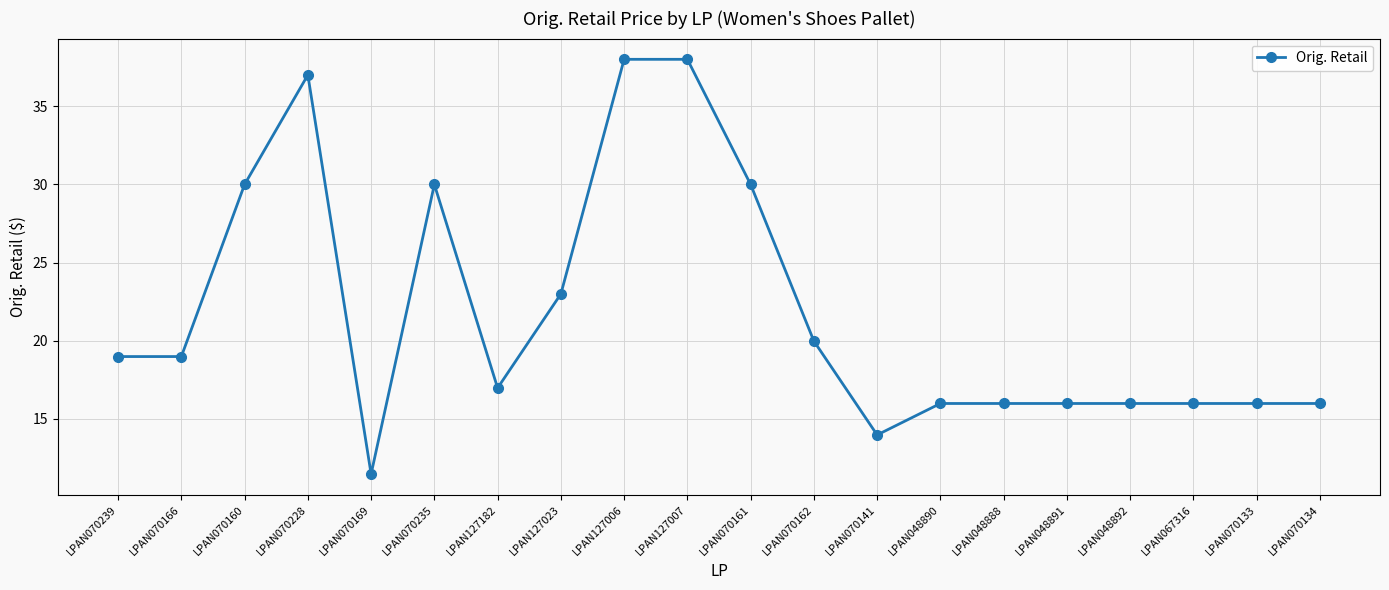

What is the label of the 5th point from the right?

LPAN048891